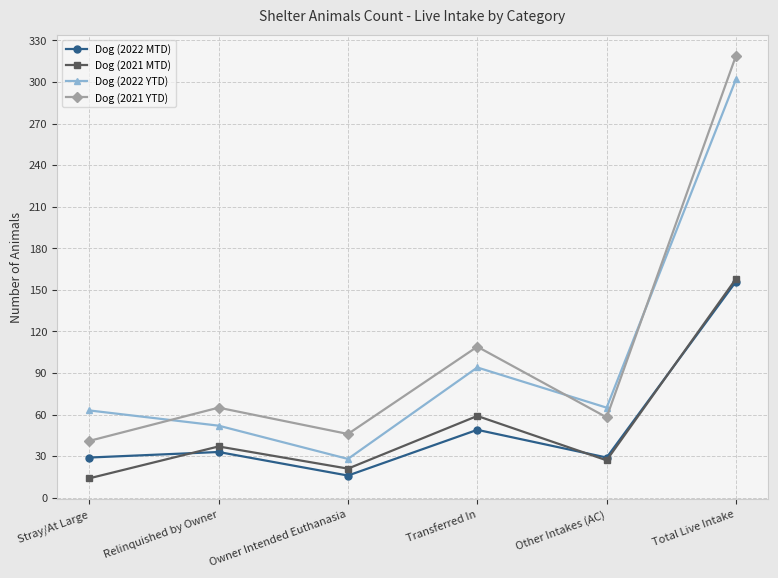

Which series has the largest range (max minus min)?

Dog (2021 YTD)